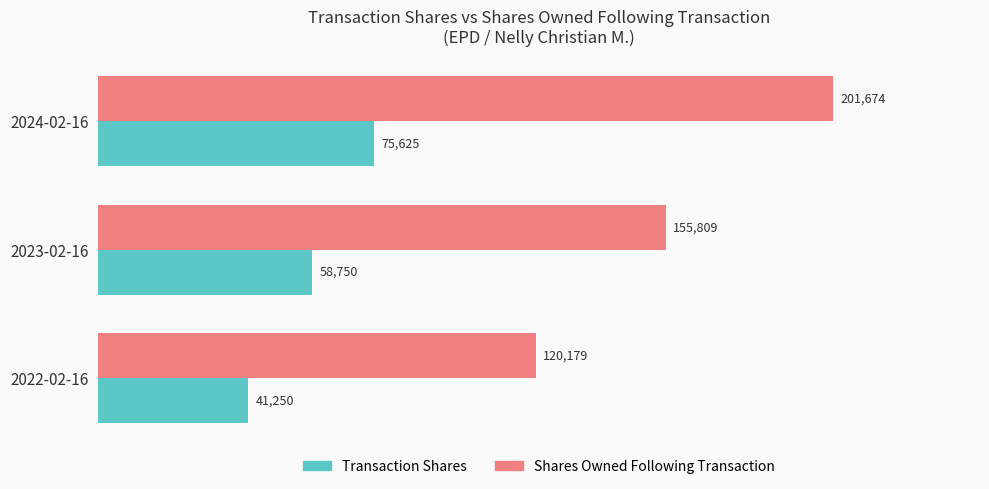

Which label corresponds to the largest value in the chart?

2024-02-16